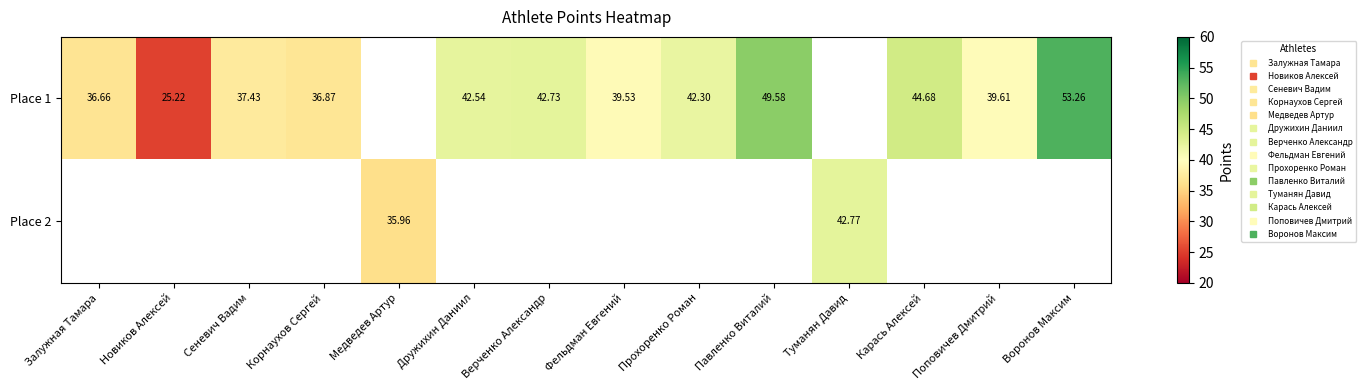

What is the maximum value shown in the chart?

53.3